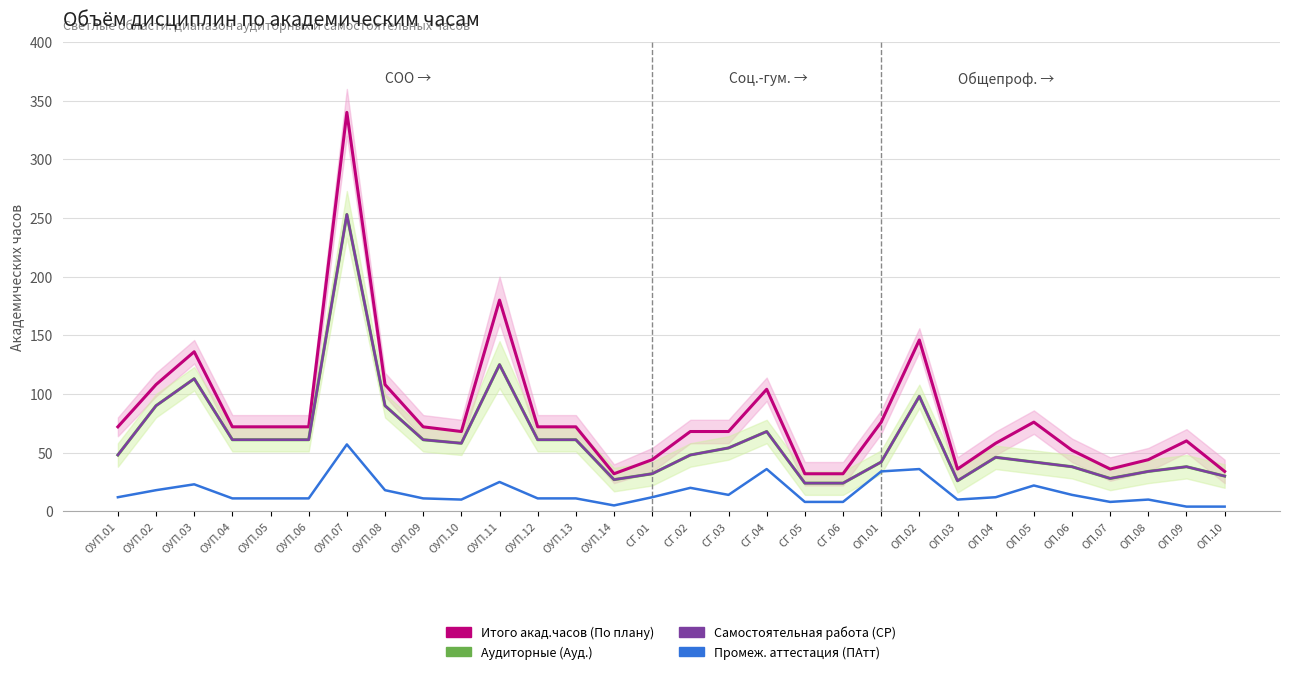

Rank the categories by Итого акад.часов (По плану) value from highest to lowest.

ОУП.07, ОУП.11, ОП.02, ОУП.03, ОУП.02, ОУП.08, СГ.04, ОП.01, ОП.05, ОУП.01, ОУП.04, ОУП.05, ОУП.06, ОУП.09, ОУП.12, ОУП.13, ОУП.10, СГ.02, СГ.03, ОП.09, ОП.04, ОП.06, СГ.01, ОП.08, ОП.03, ОП.07, ОП.10, ОУП.14, СГ.05, СГ.06